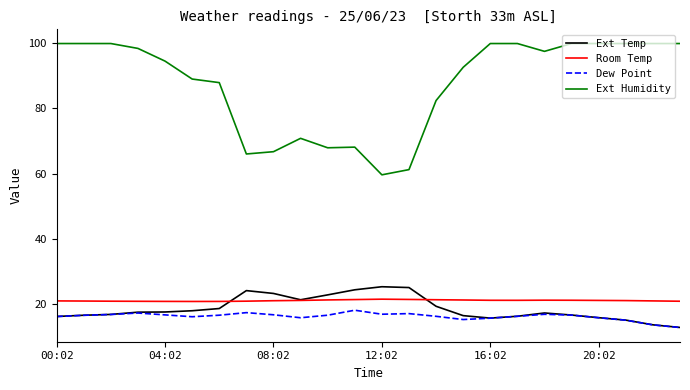

True or false: Ext Humidity and Dew Point cross at least once.

False